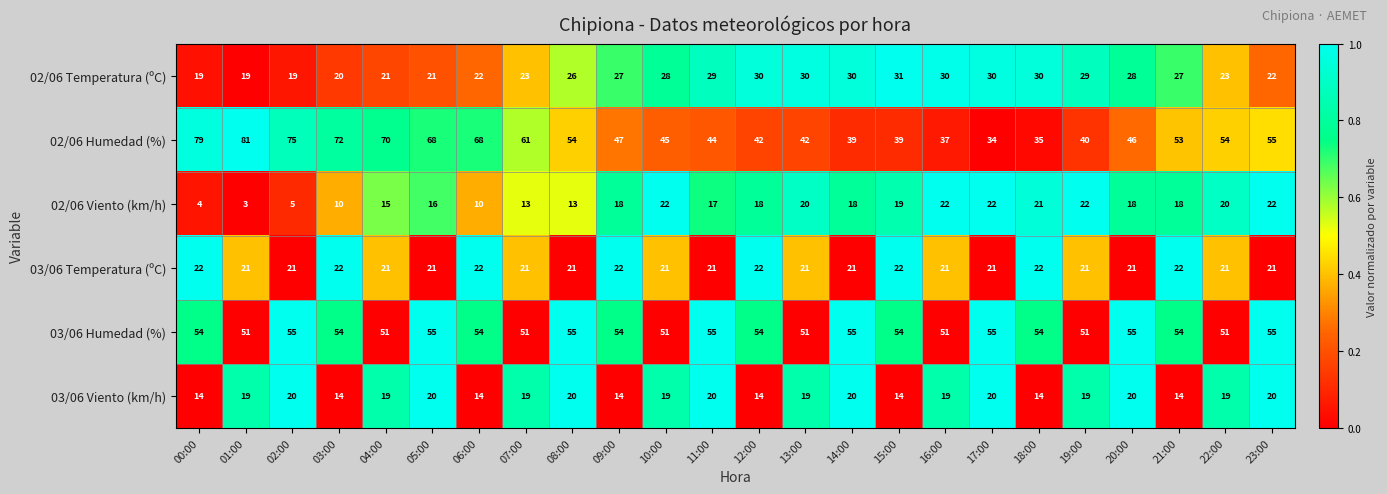

At which category does the chart reach its minimum across all series?

01:00